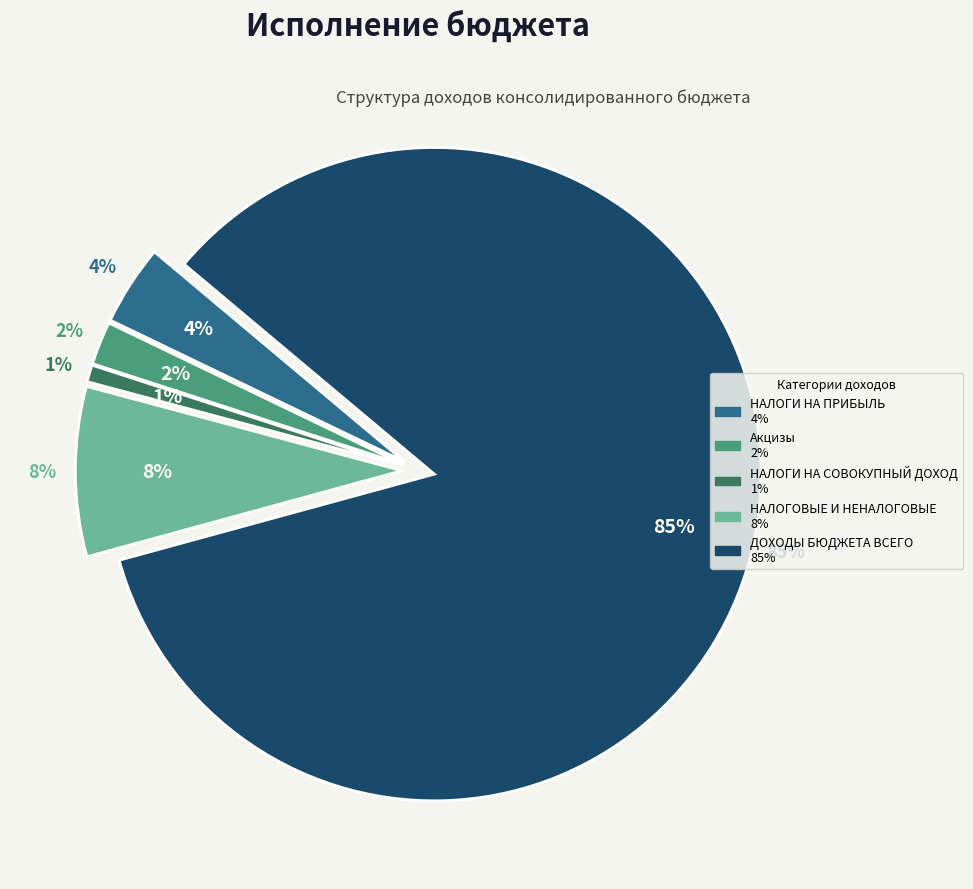

Between НАЛОГИ НА СОВОКУПНЫЙ ДОХОД and НАЛОГОВЫЕ И НЕНАЛОГОВЫЕ, which is larger?

НАЛОГОВЫЕ И НЕНАЛОГОВЫЕ